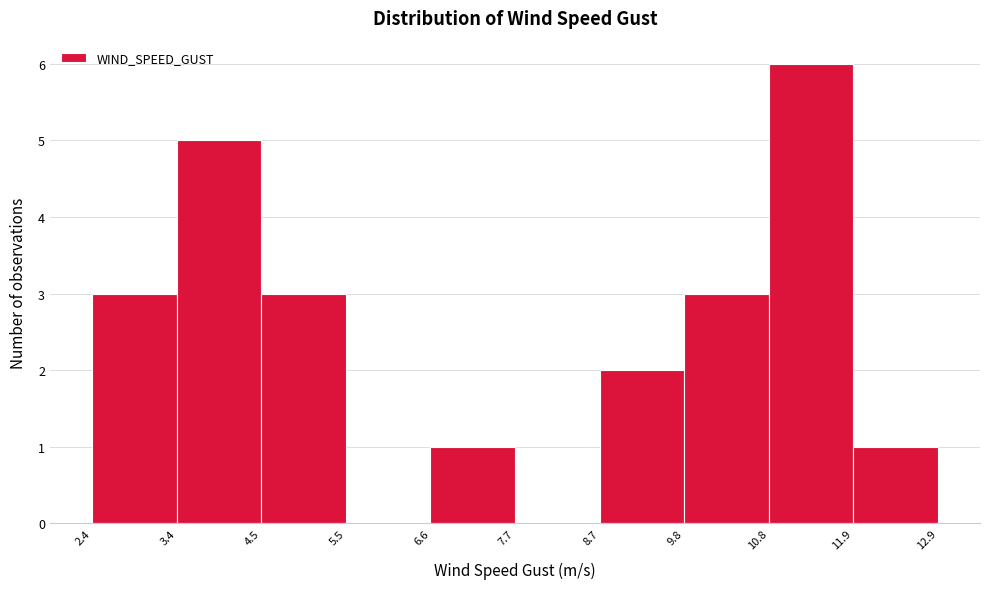

What is the height of the bar covering 2.4 to 3.4 on the x-axis? The values are not printed on the chart, so give them approximately, as read against the axis.

3